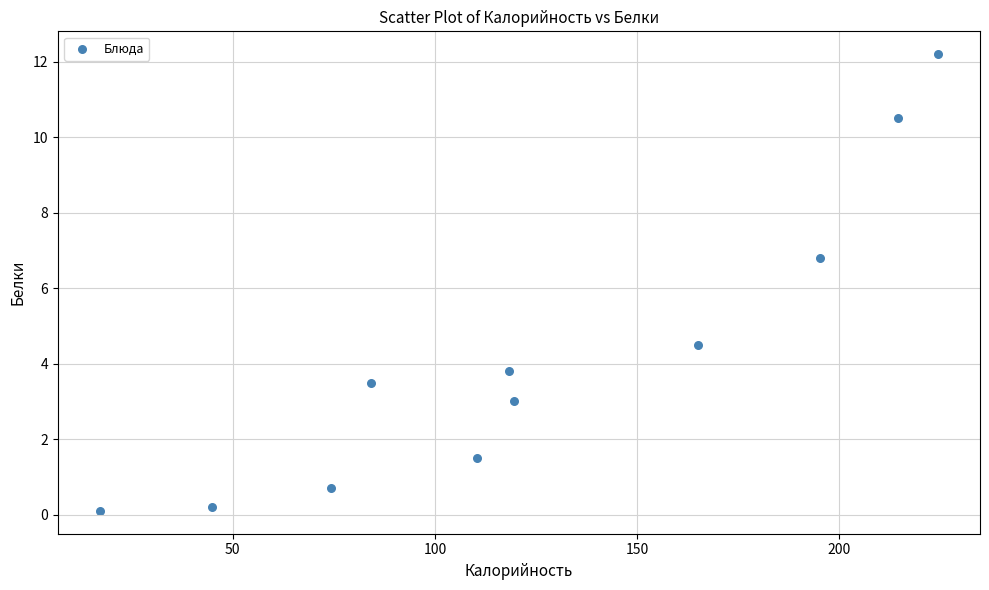

What is the range of Y values (max minus min)?

12.1